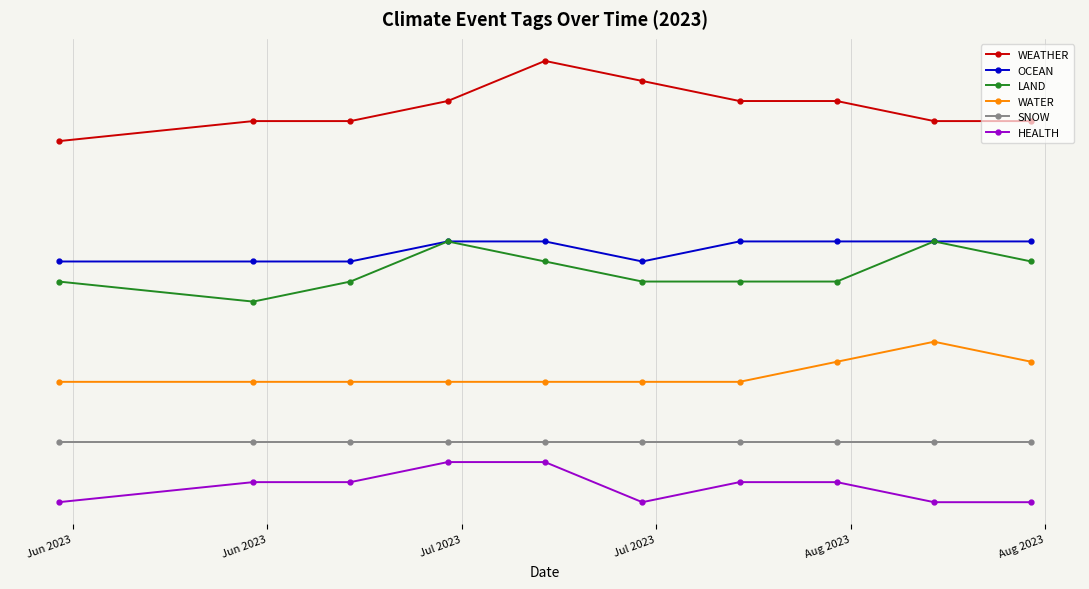

True or false: WATER and HEALTH cross at least once.

False